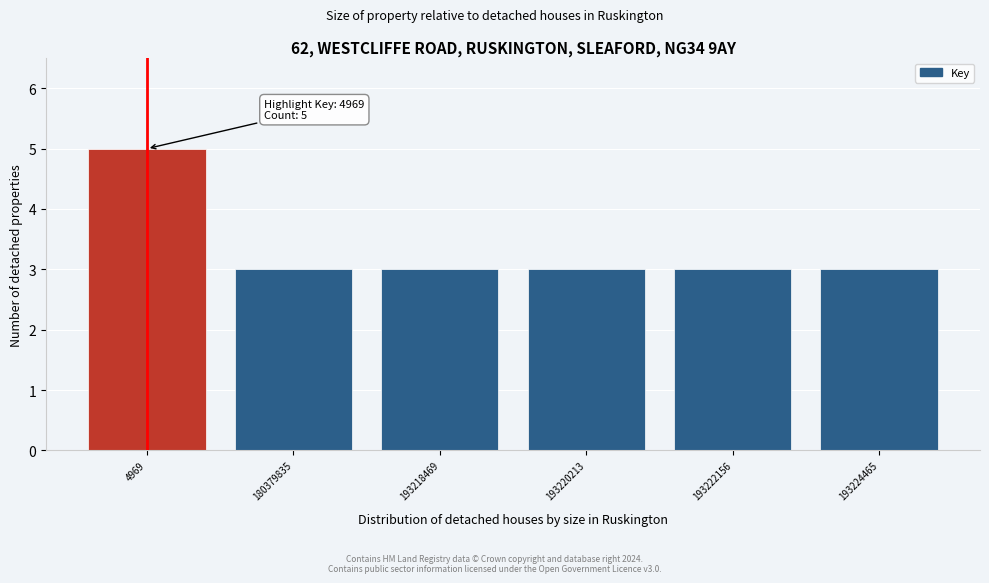

Reading left to right, extract all data points from this chart.

5	3	3	3	3	3